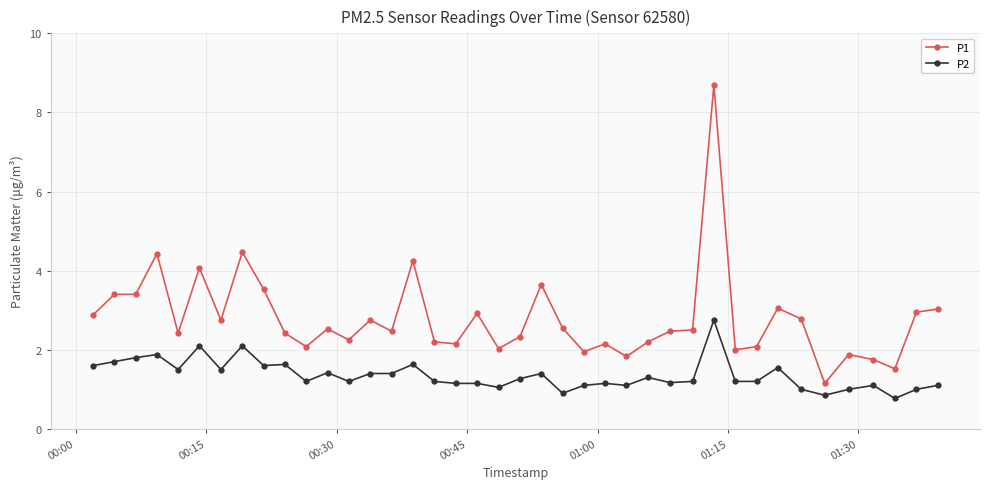

List the series in order of their peak value, lowest first.

P2, P1